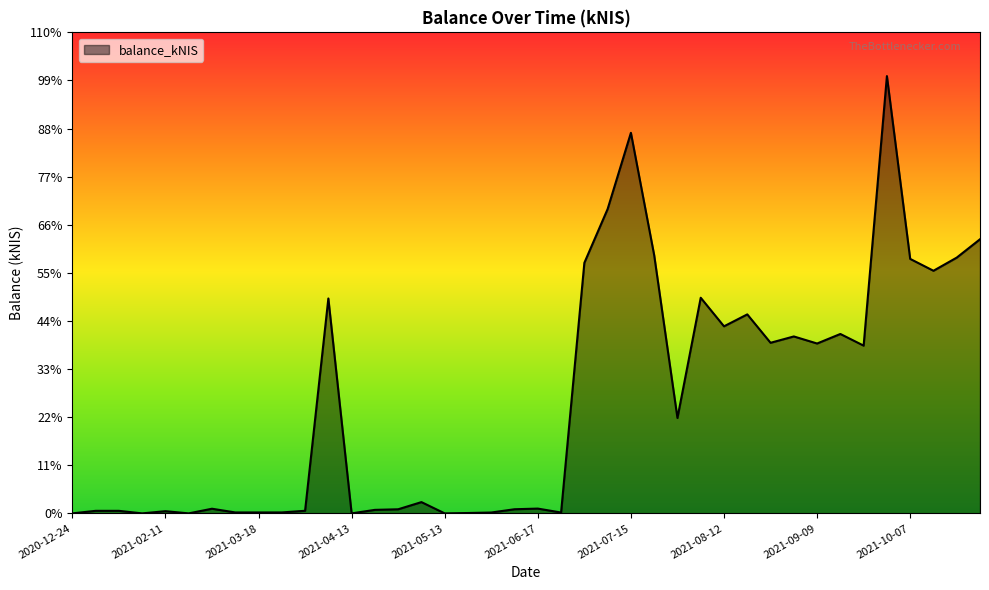

Reading left to right, what are all the values shown in this chart?

2020-12-24=0.0	2021-01-21=15.5	2021-01-28=15.5	2021-02-04=0.0	2021-02-11=13.4	2021-02-18=0.0	2021-03-04=28.3	2021-03-11=5.7	2021-03-18=5.7	2021-03-25=5.8	2021-04-01=15.8	2021-04-08=1311.2	2021-04-13=0.0	2021-04-22=21.4	2021-04-29=25.0	2021-05-06=68.8	2021-05-13=0.0	2021-05-27=2.2	2021-06-03=5.2	2021-06-10=25.2	2021-06-17=29.2	2021-06-24=5.2	2021-07-01=1528.7	2021-07-08=1857.0	2021-07-15=2321.9	2021-07-22=1575.5	2021-07-29=582.1	2021-08-05=1315.6	2021-08-12=1141.2	2021-08-19=1214.1	2021-08-26=1040.8	2021-09-02=1079.5	2021-09-09=1036.4	2021-09-14=1094.6	2021-09-23=1023.4	2021-09-30=2668.0	2021-10-07=1552.6	2021-10-14=1480.3	2021-10-21=1560.5	2021-10-28=1672.4